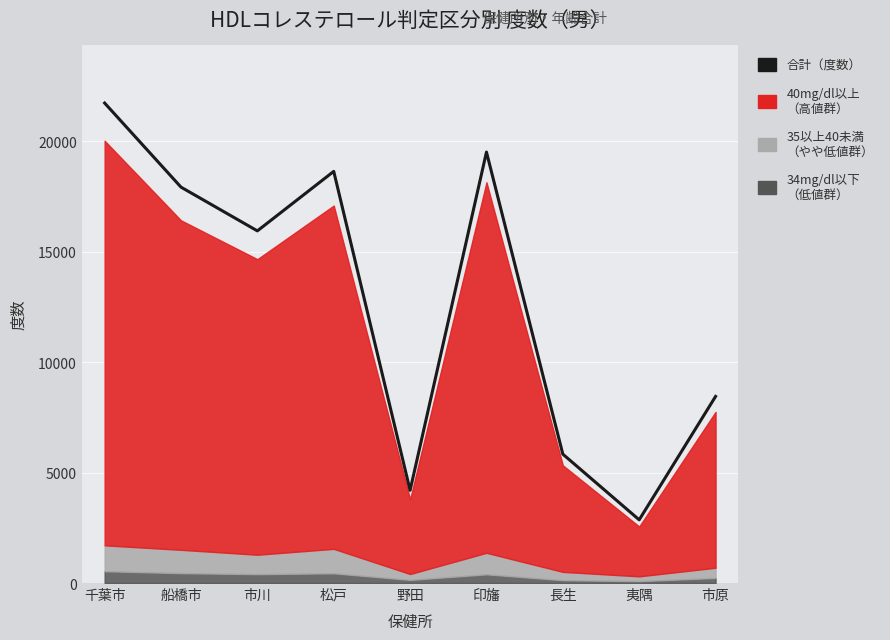

What is the smallest value displayed?

2861